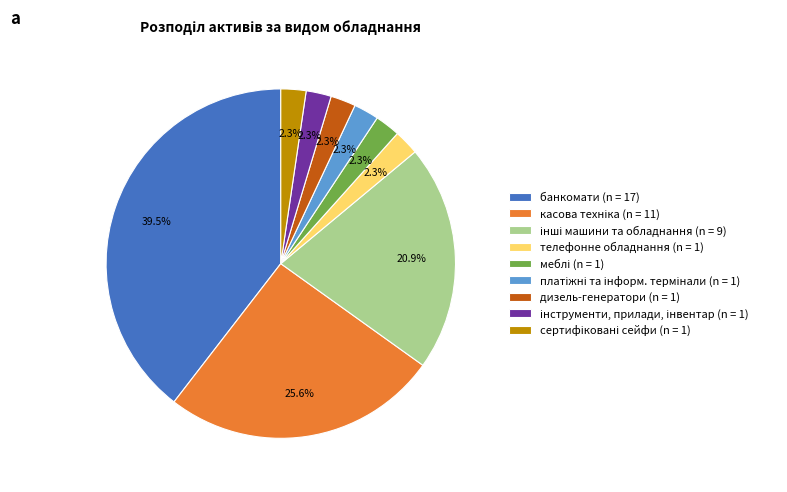

To the nearest percent, what percentage of the pie is телефонне обладнання?

2%